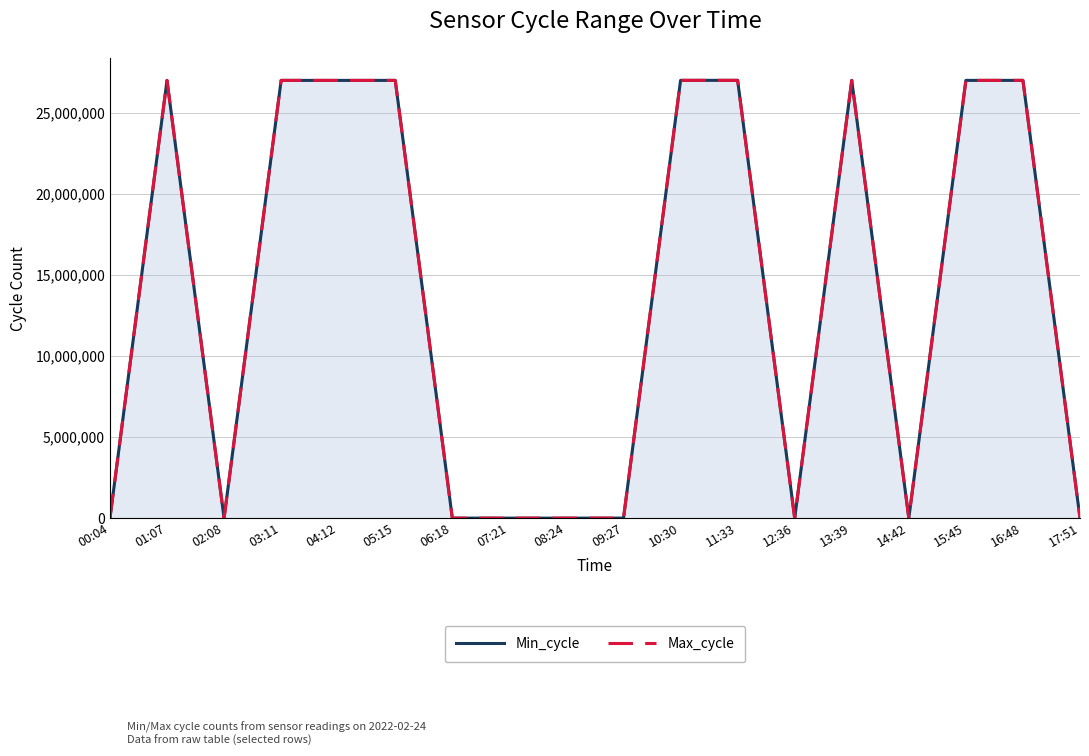

Does the chart display data point markers on the line(s)?

No